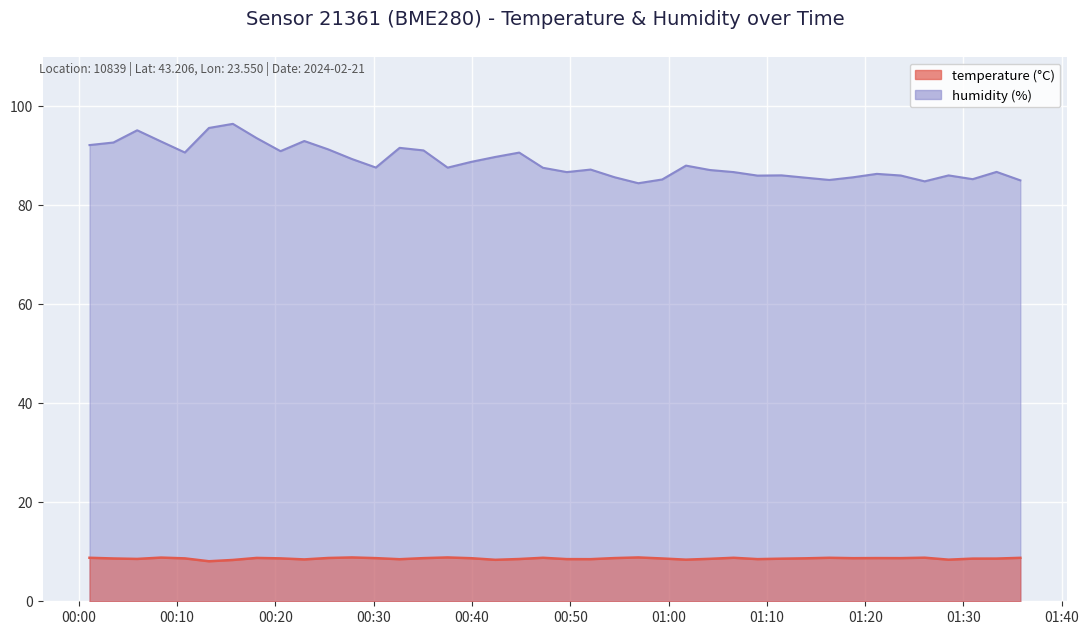

What are all the series names shown in the legend?

temperature, humidity